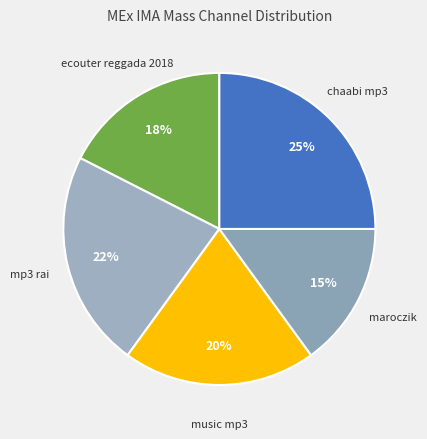

Does any single category account for the majority?

No